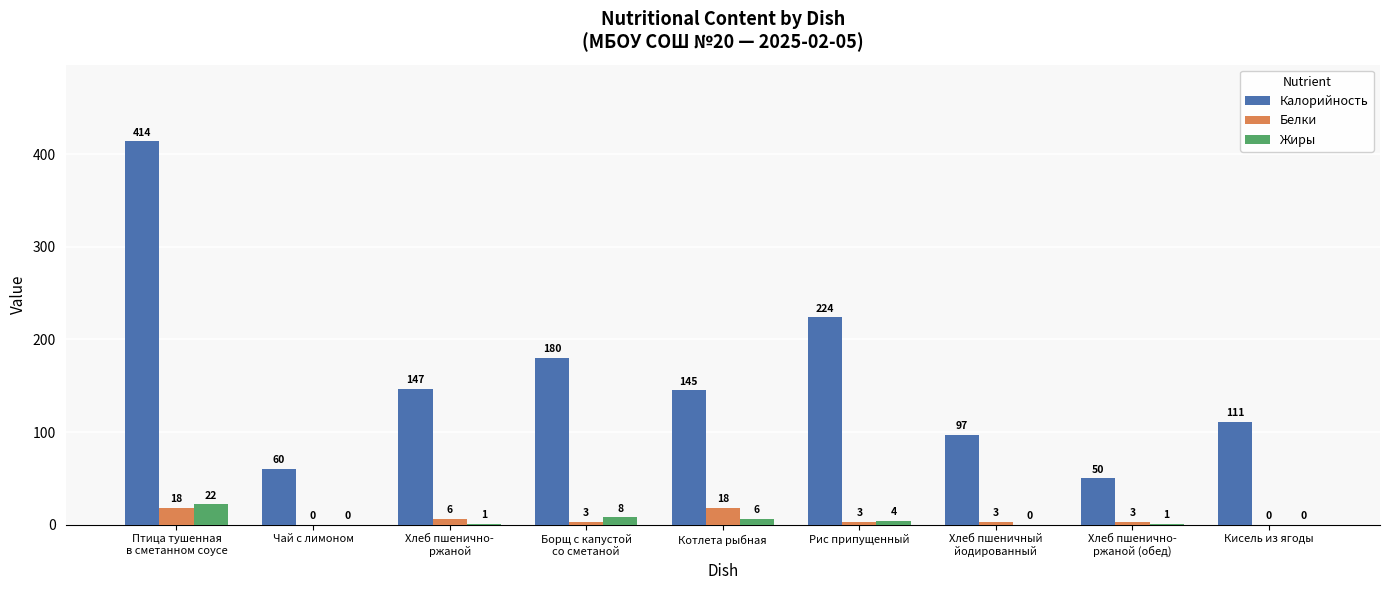

The Калорийность series shows 18 at Чай с лимоном. True or false?

False